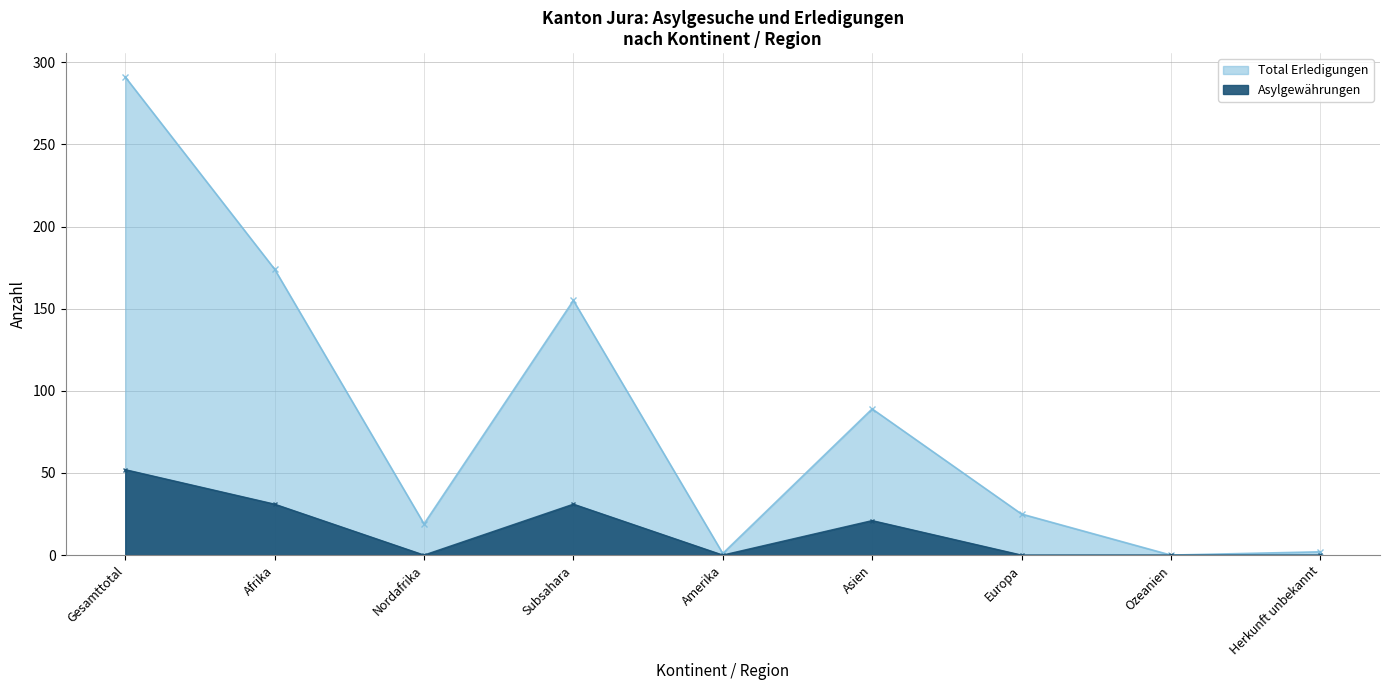

Which category has the highest value in the Total Erledigungen series?

Gesamttotal